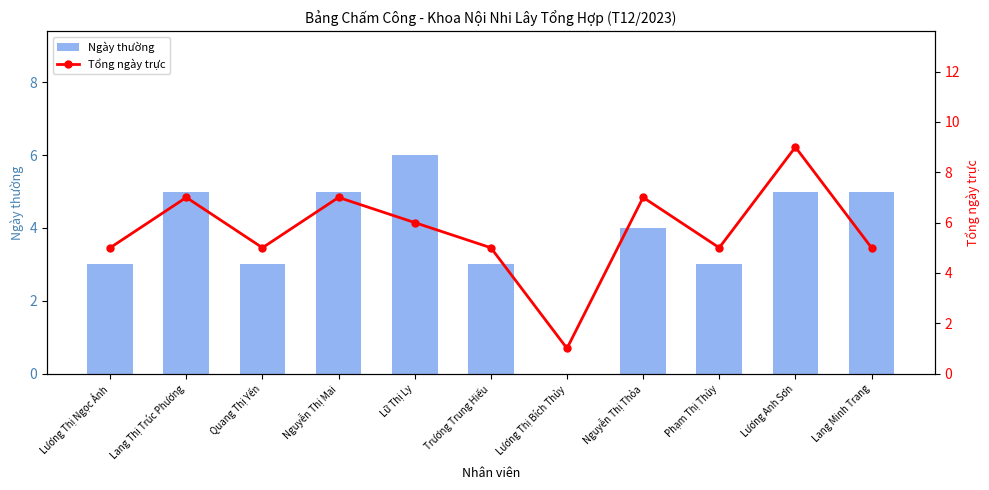

How many categories are shown in the chart?

11